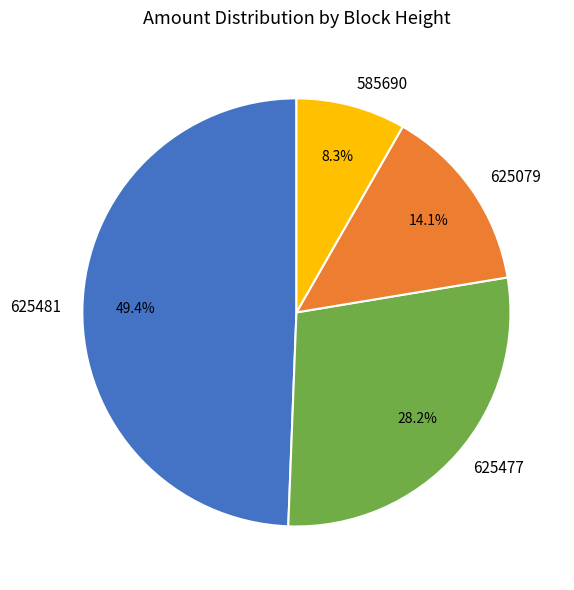

Is it true that 585690 is 8% of the pie?

True